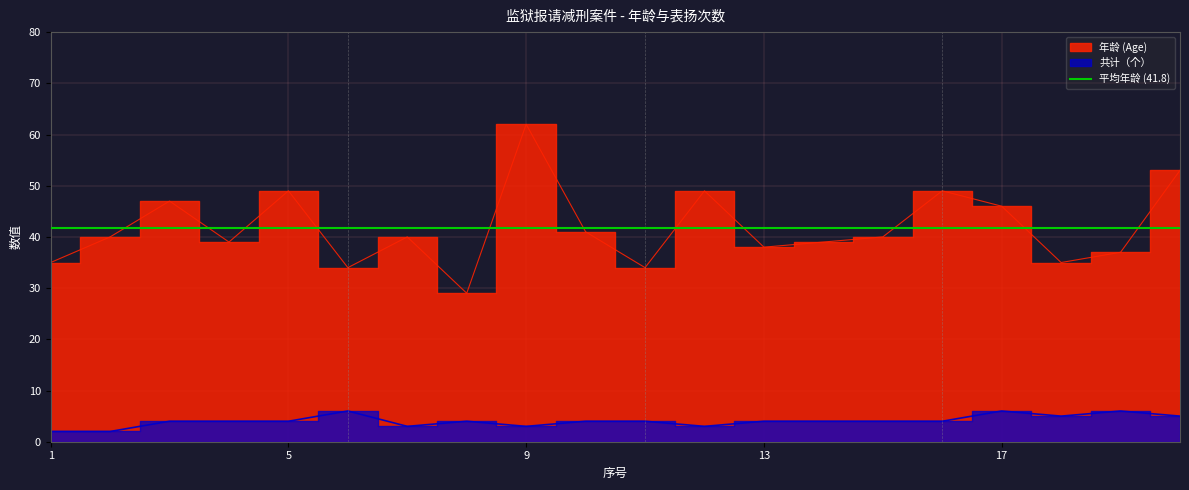

How many interior local peaks does the 共计（个） series have?

4